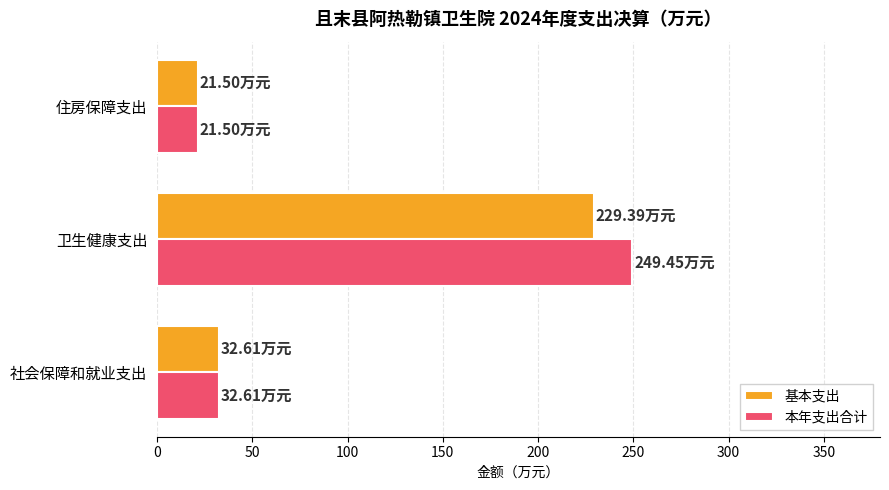

How many series are shown in this chart?

2